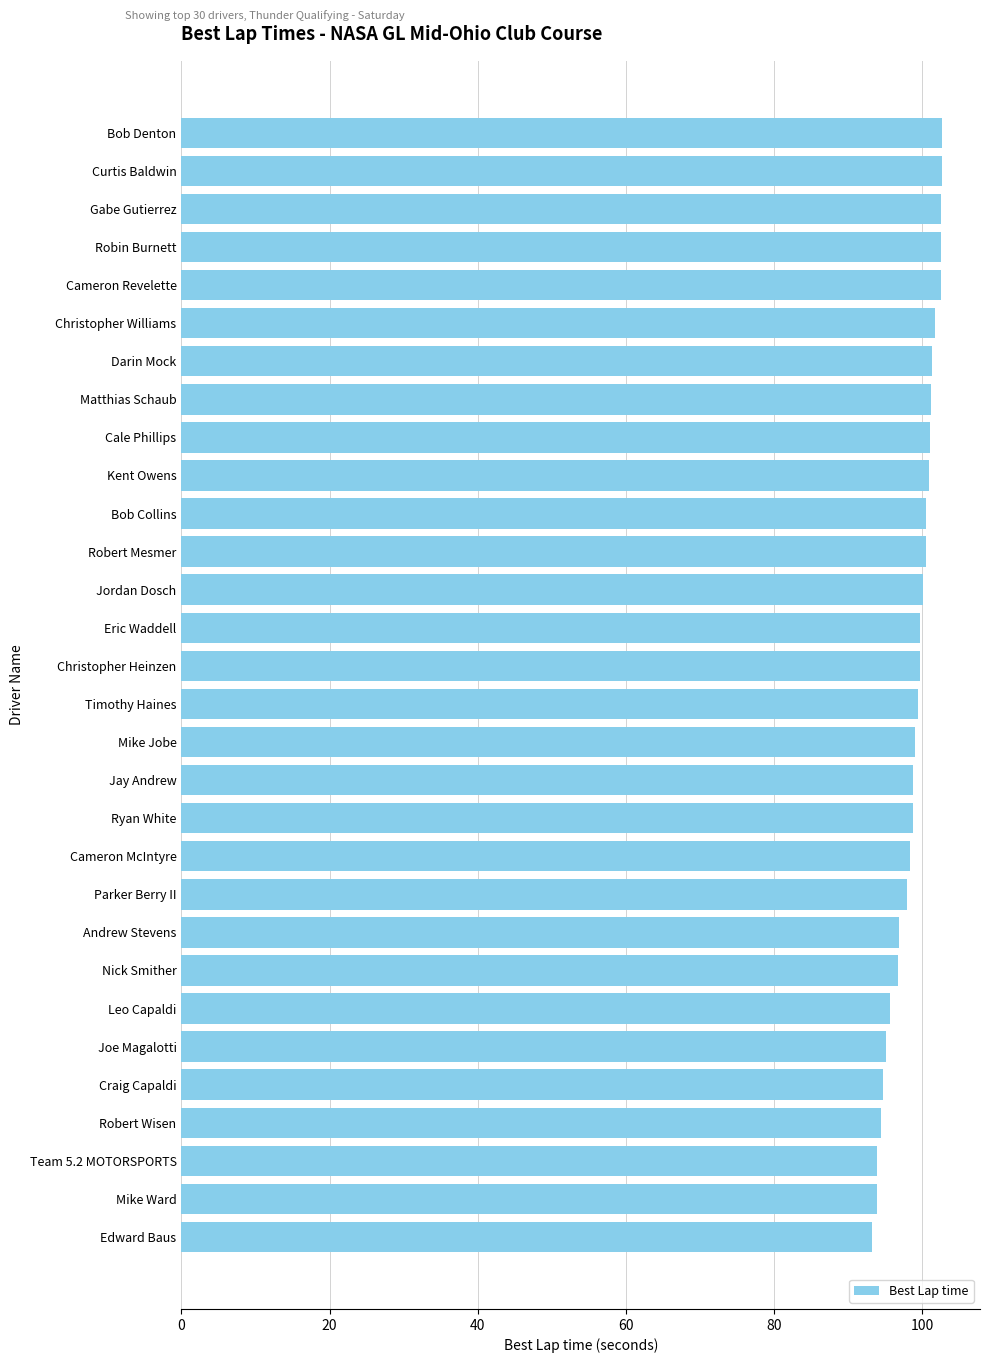

How many categories are shown in the chart?

30